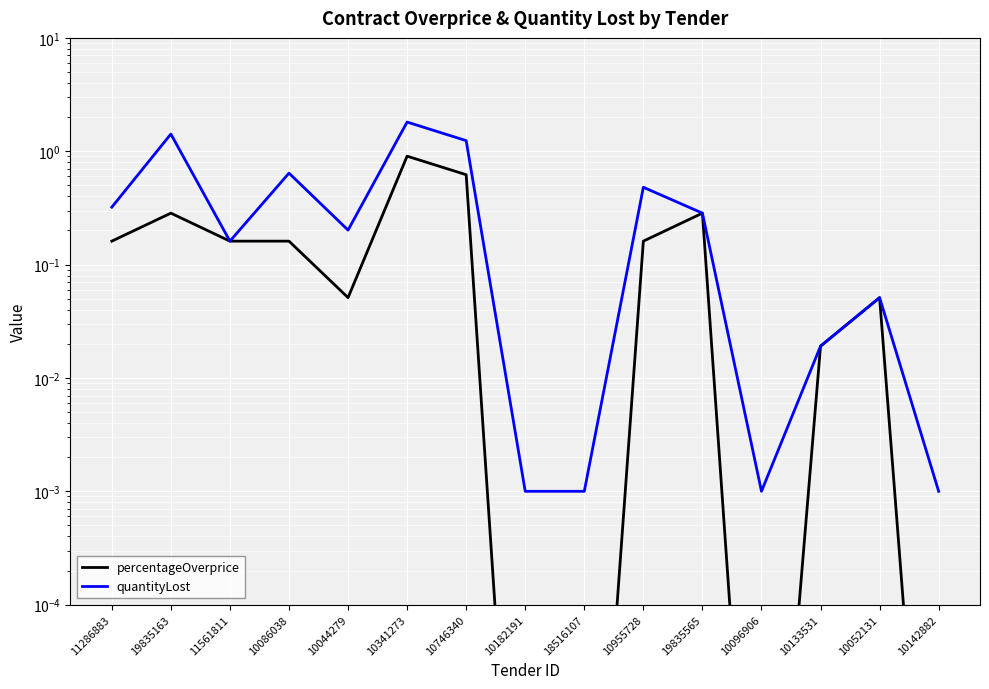

True or false: percentageOverprice and quantityLost intersect in this chart.

False